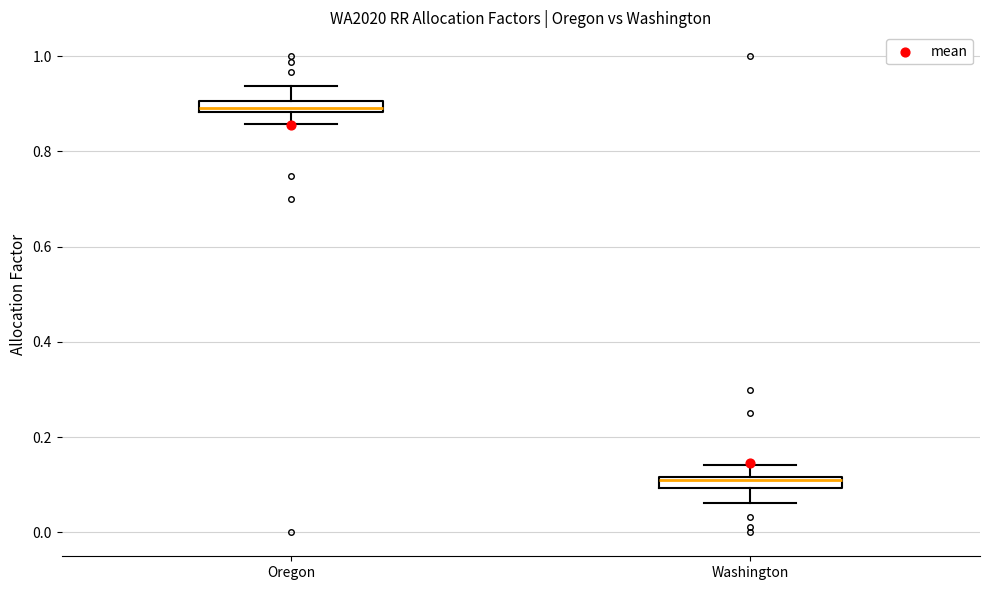

Which box's median line is the lowest?

Washington